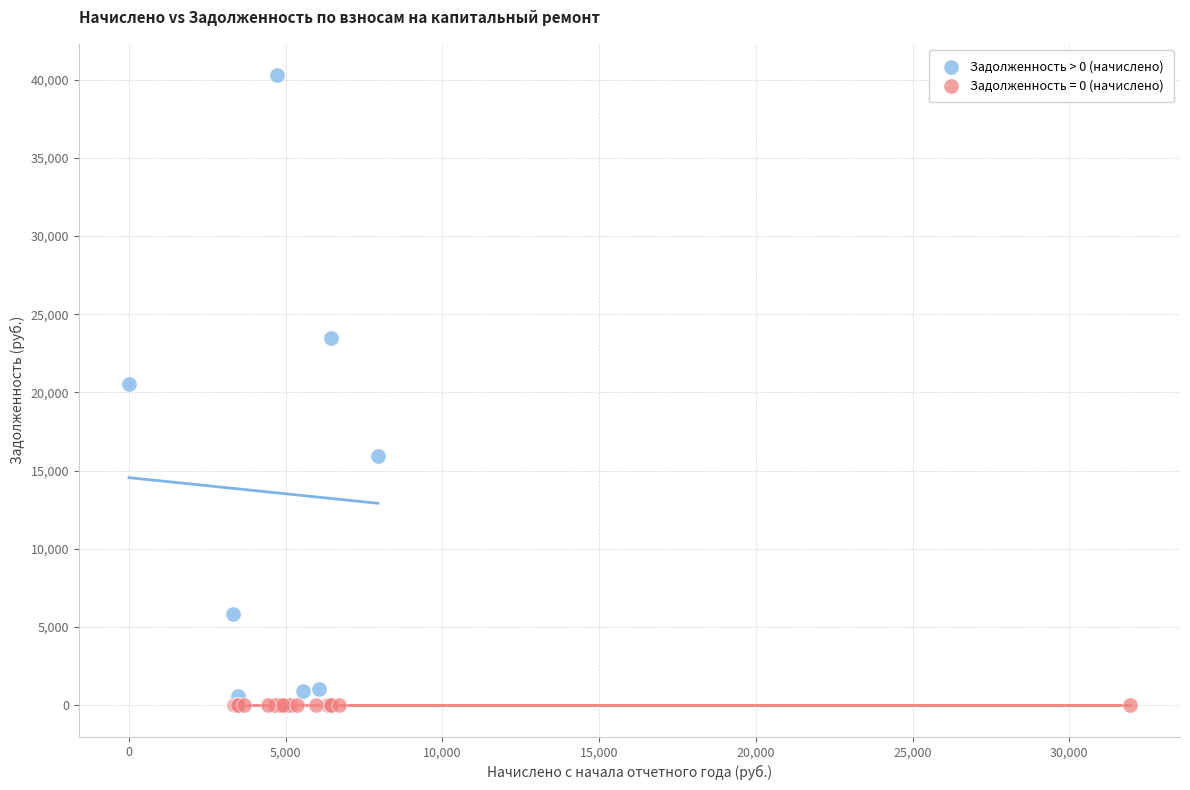

What are all the series names shown in the legend?

Задолженность > 0 (начислено), Задолженность = 0 (начислено)